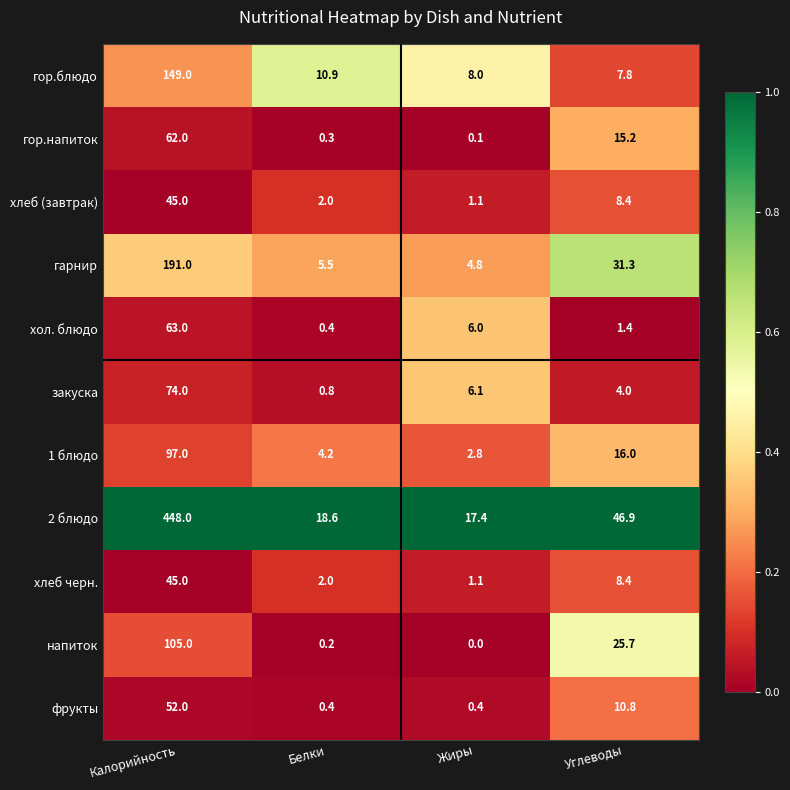

At which label does закуска reach its peak?

Калорийность